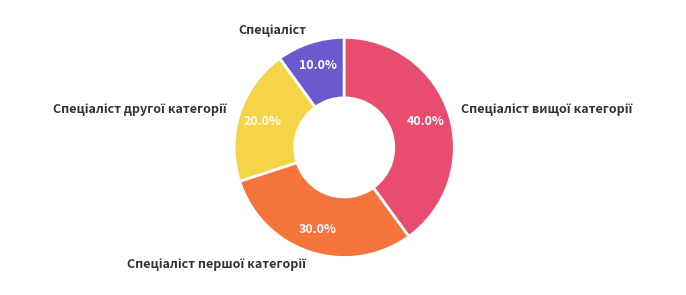

Is there any slice that represents more than half of the pie?

No